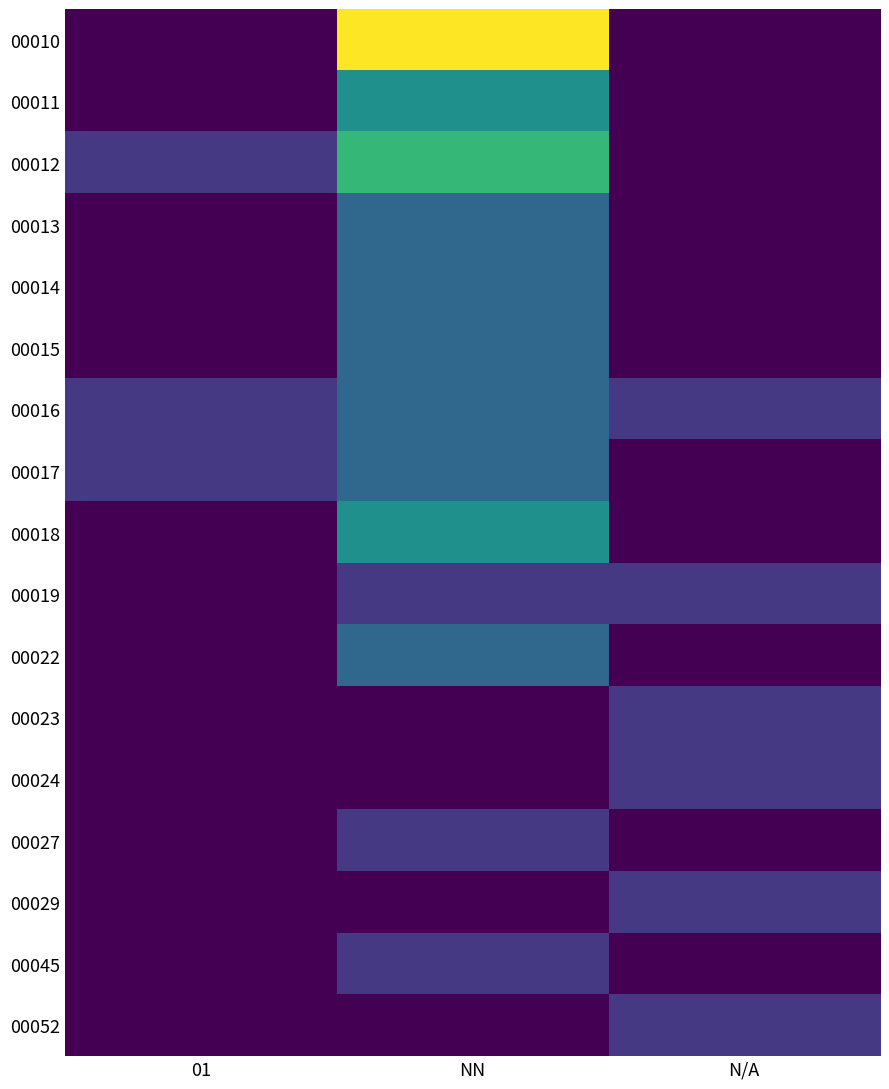

Reading left to right, transcribe all the data shown in this chart.

00010: 01=0	NN=6	N/A=0
00011: 01=0	NN=3	N/A=0
00012: 01=1	NN=4	N/A=0
00013: 01=0	NN=2	N/A=0
00014: 01=0	NN=2	N/A=0
00015: 01=0	NN=2	N/A=0
00016: 01=1	NN=2	N/A=1
00017: 01=1	NN=2	N/A=0
00018: 01=0	NN=3	N/A=0
00019: 01=0	NN=1	N/A=1
00022: 01=0	NN=2	N/A=0
00023: 01=0	NN=0	N/A=1
00024: 01=0	NN=0	N/A=1
00027: 01=0	NN=1	N/A=0
00029: 01=0	NN=0	N/A=1
00045: 01=0	NN=1	N/A=0
00052: 01=0	NN=0	N/A=1